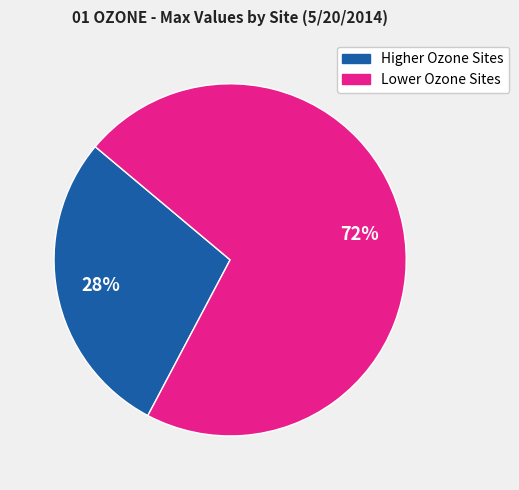

Does any single category account for the majority?

Yes